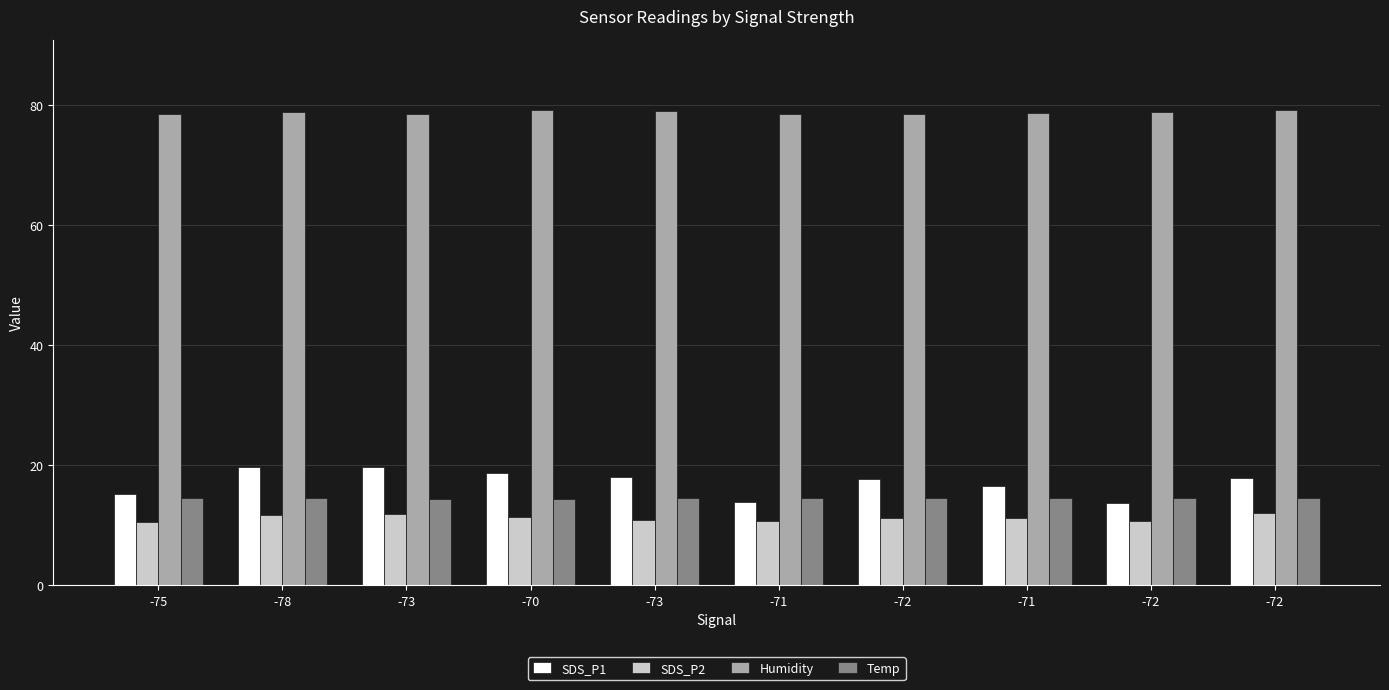

Does the chart contain stacked bars?

No